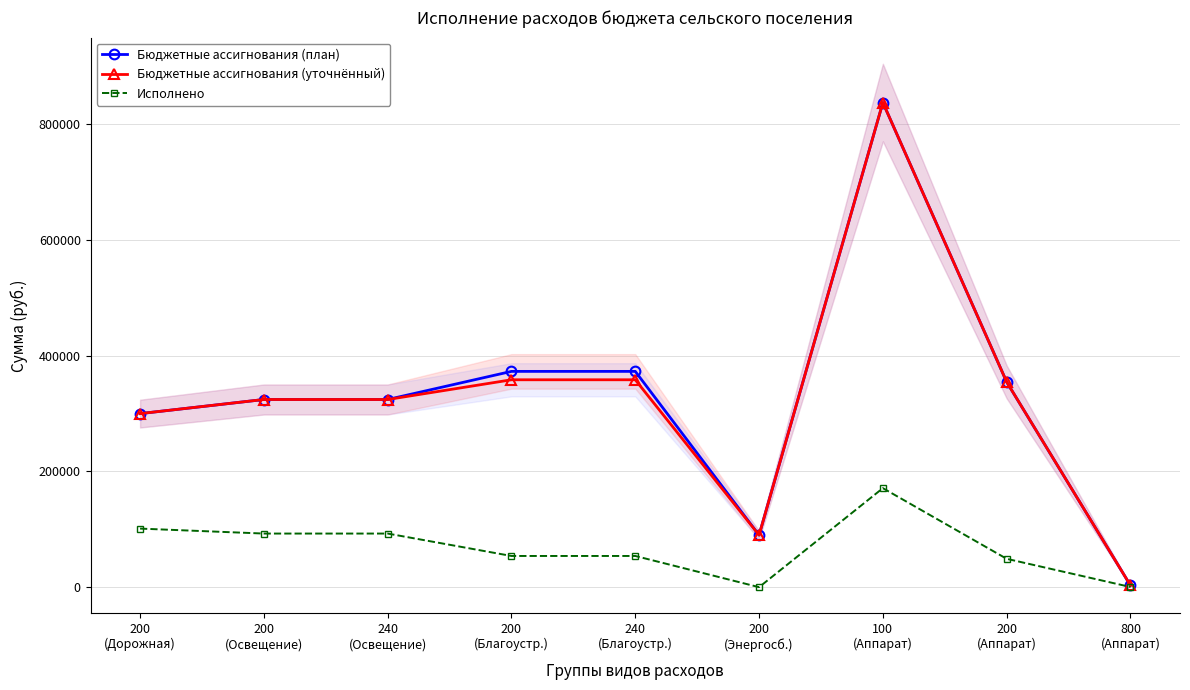

True or false: Исполнено and Бюджетные ассигнования (план) intersect in this chart.

False